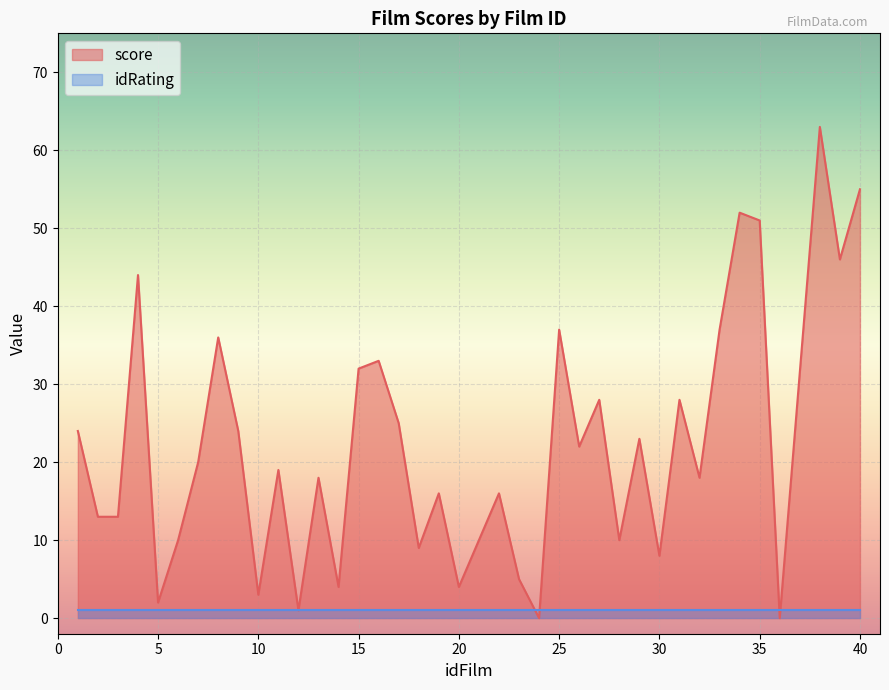

Which category has the lowest value across all series?

24